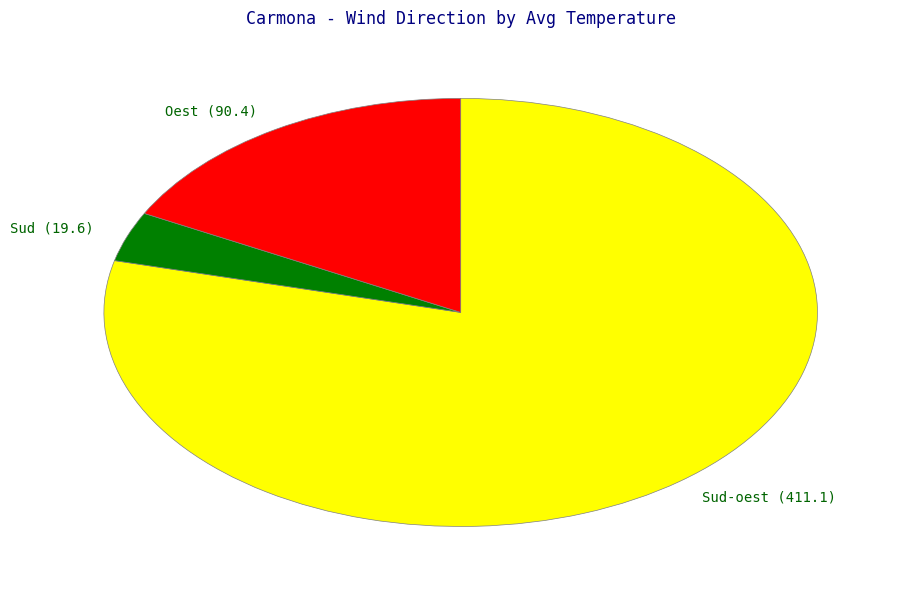

What is the smallest slice in the pie chart?

Sud (19.6)